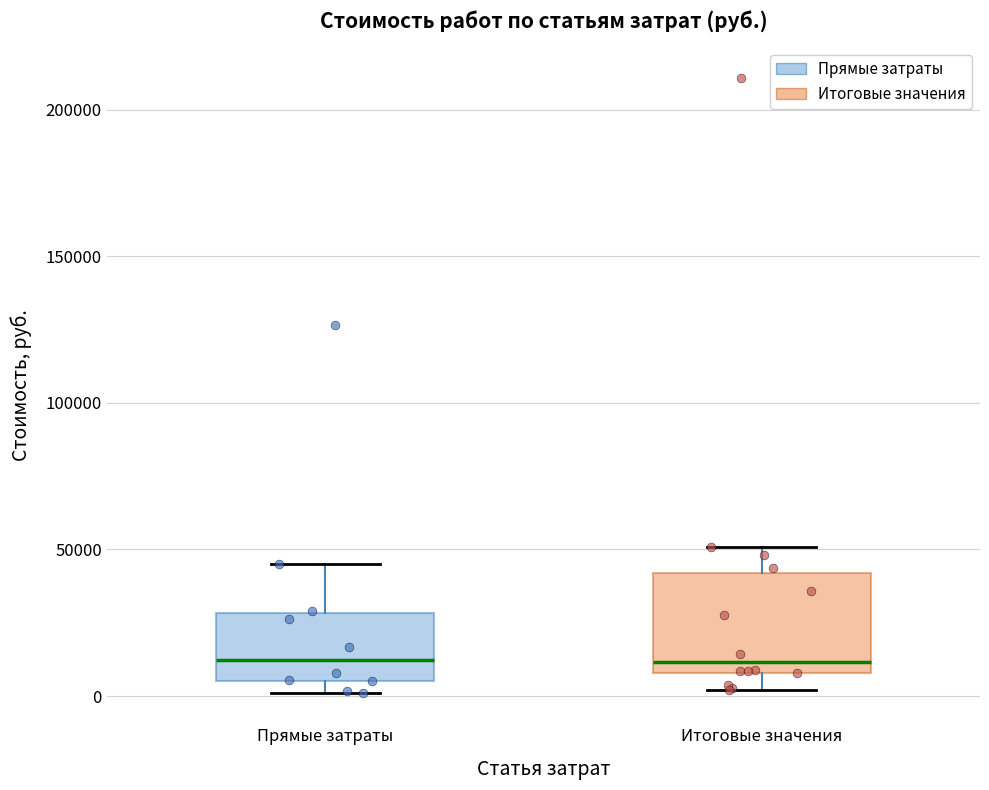

Reading left to right, transcribe this box plot: for each box, give where its median line is, the range the box spans, and where its two whiskers end, as read against the y-axis. The values are not printed on the chart, so give them approximately, as read against the axis.

Прямые затраты: median 10000, box 5000 to 30000, whiskers 0 to 45000
Итоговые значения: median 10000 (just above the box's lower edge), box 10000 to 40000, whiskers 0 to 50000